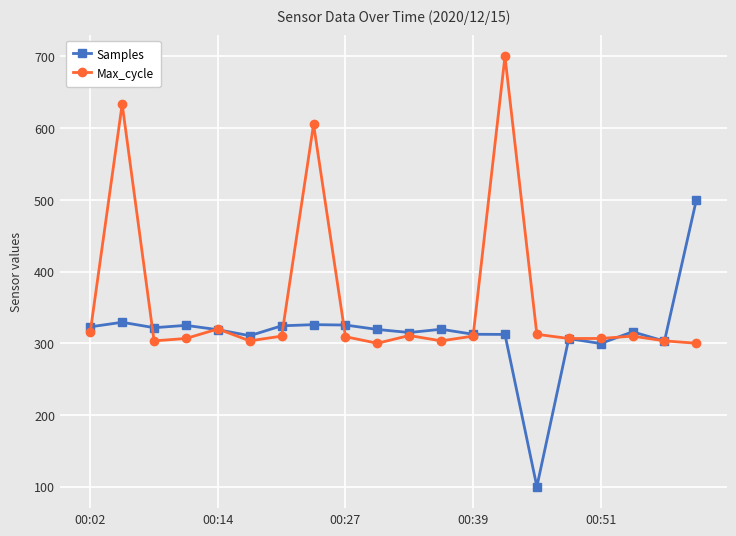

What are all the series names shown in the legend?

Samples, Max_cycle